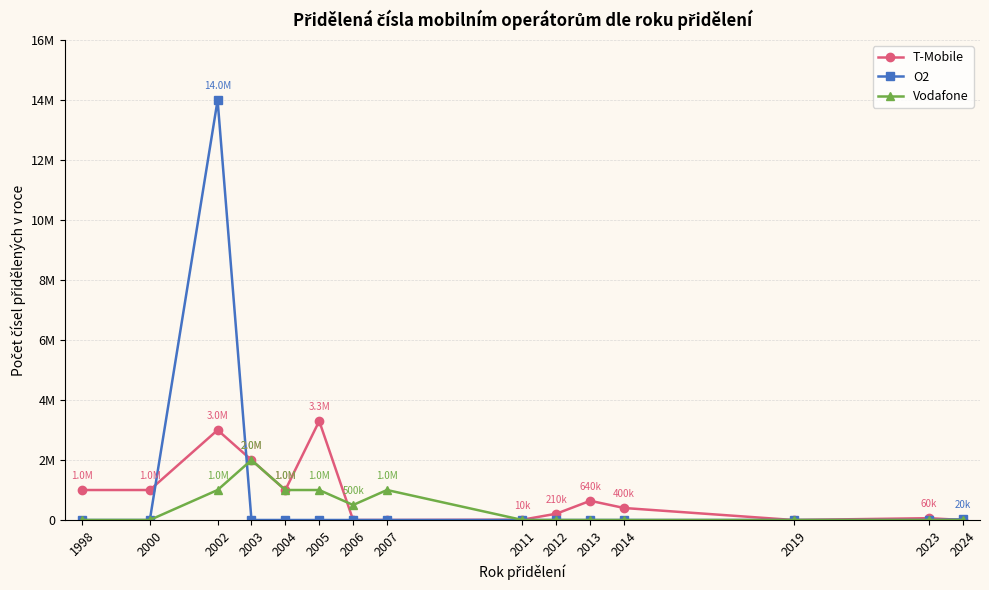

What are all the series names shown in the legend?

T-Mobile, O2, Vodafone